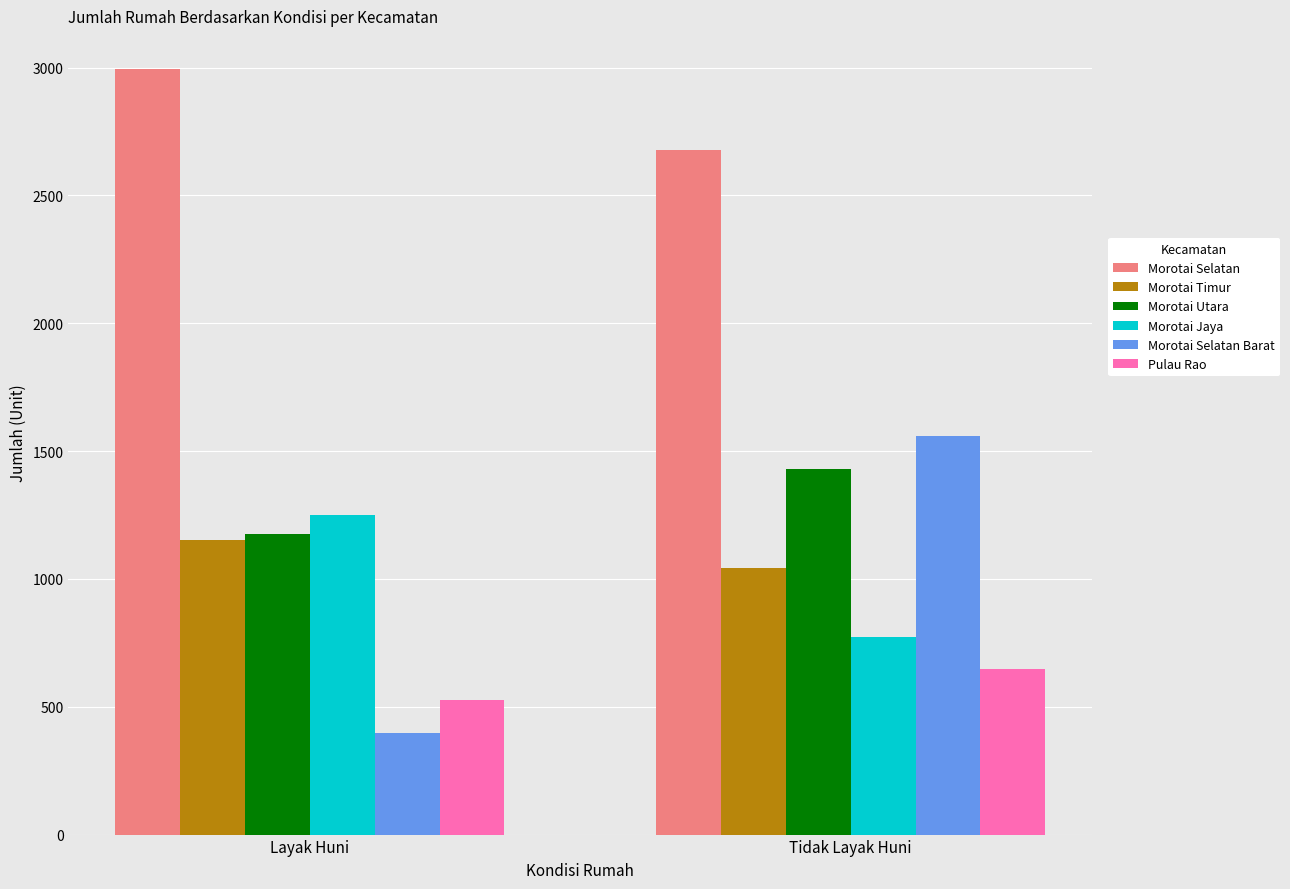

Rank the series by their maximum value, from highest to lowest.

Morotai Selatan, Morotai Selatan Barat, Morotai Utara, Morotai Jaya, Morotai Timur, Pulau Rao